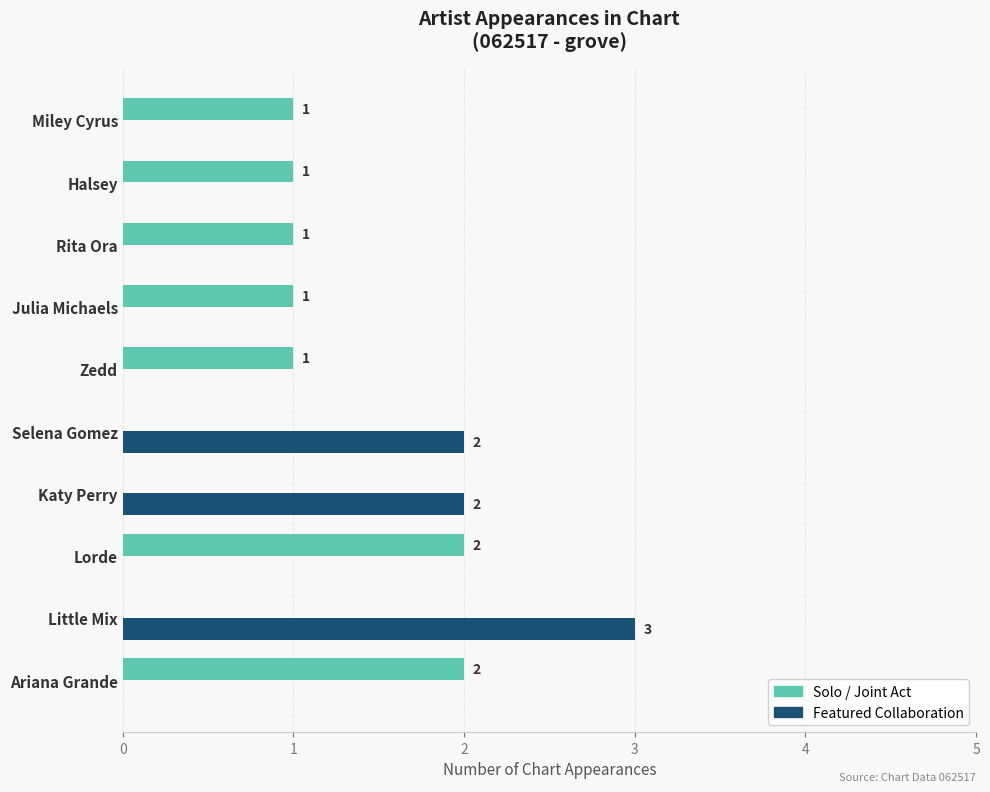

What is the sum of the Solo / Joint Act values at Ariana Grande and Zedd?

3